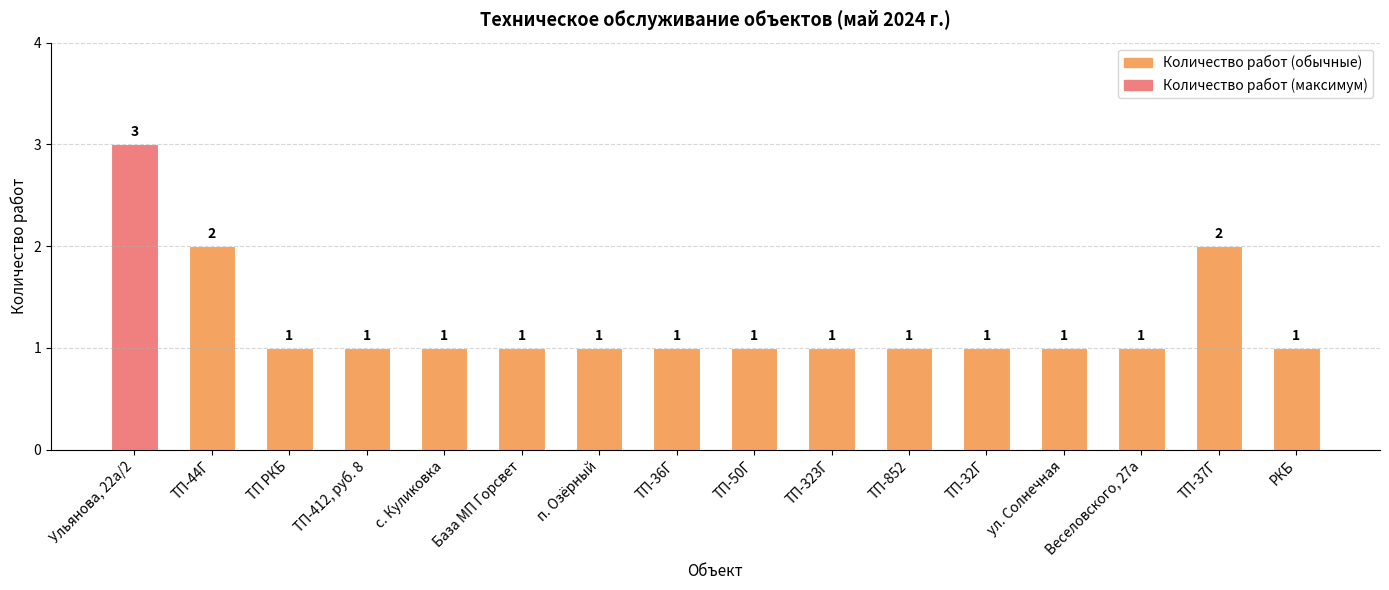

What value does the data have at ТП РКБ?

1